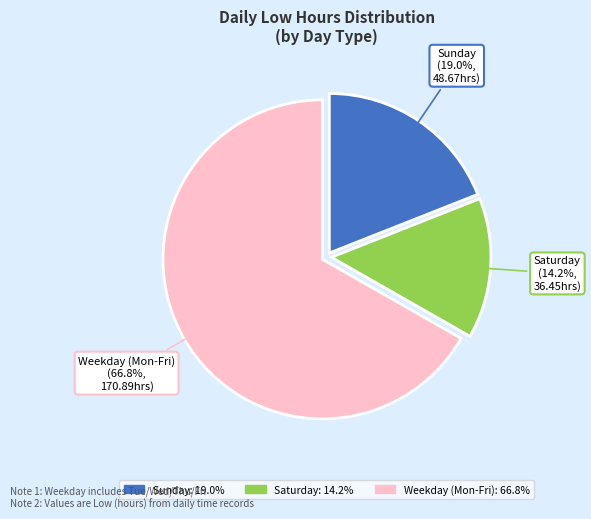

Is there any slice that represents more than half of the pie?

Yes